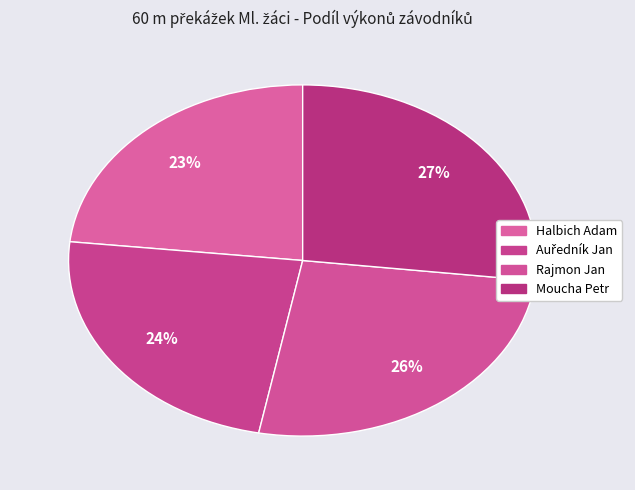

Which category has the biggest portion of the pie?

Moucha Petr